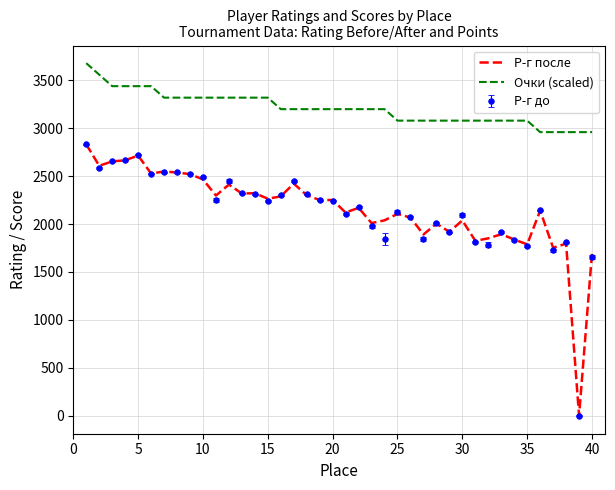

True or false: Р-г после and Очки (scaled) intersect in this chart.

False